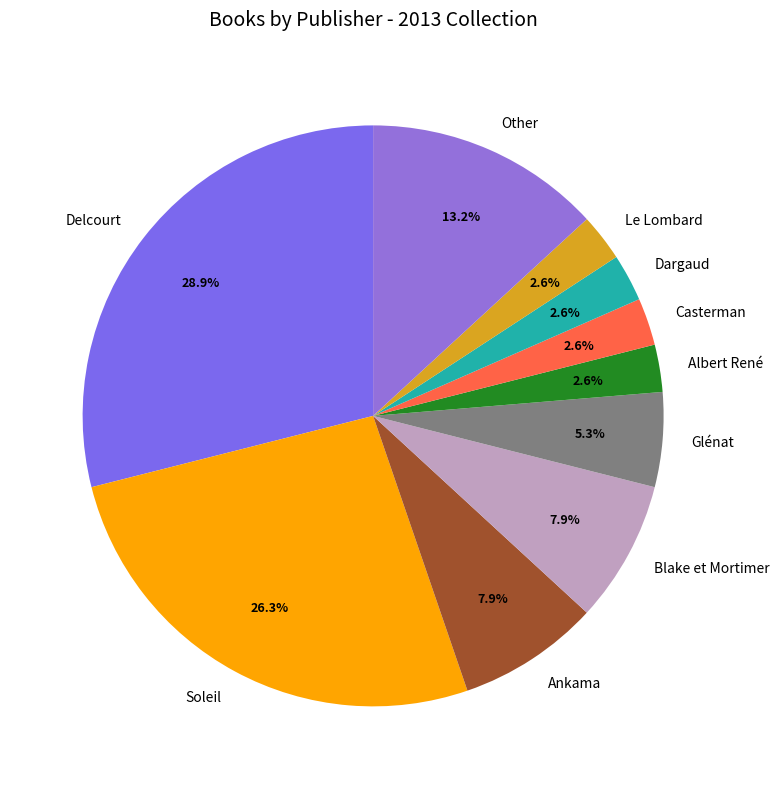

How many slices are in this pie chart?

10